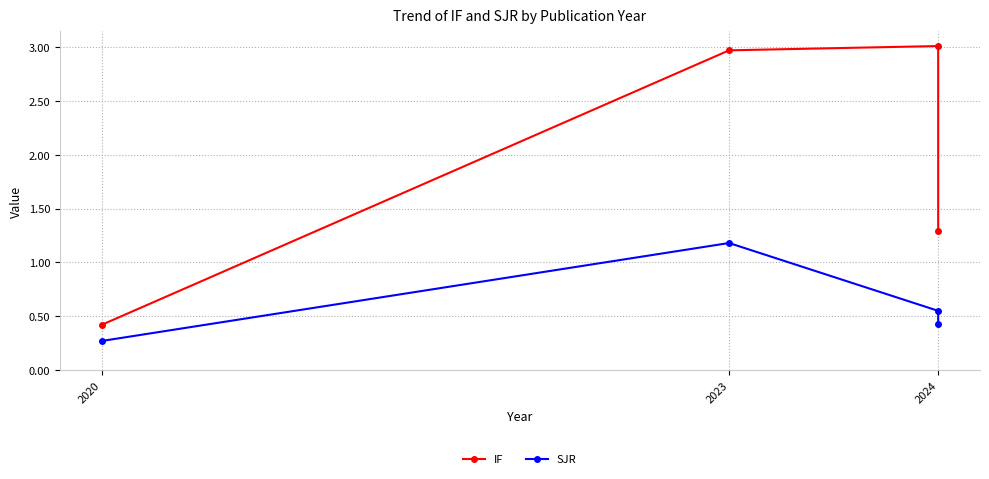

True or false: SJR and IF intersect in this chart.

False